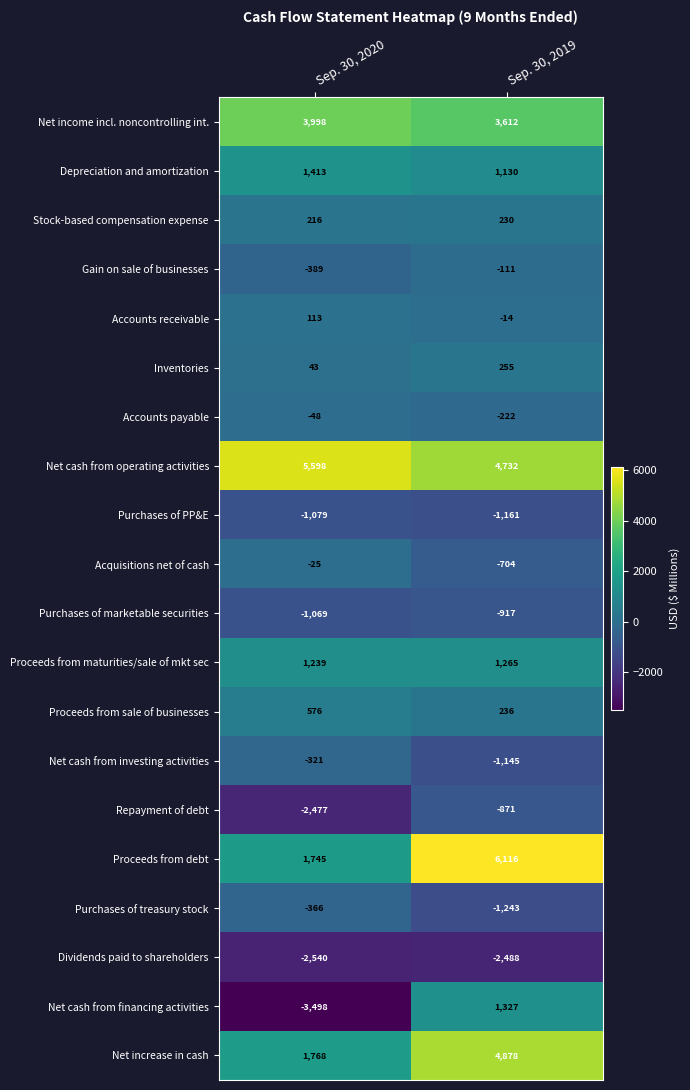

At which label is Dividends paid to shareholders closest to -2514?

Sep. 30, 2020